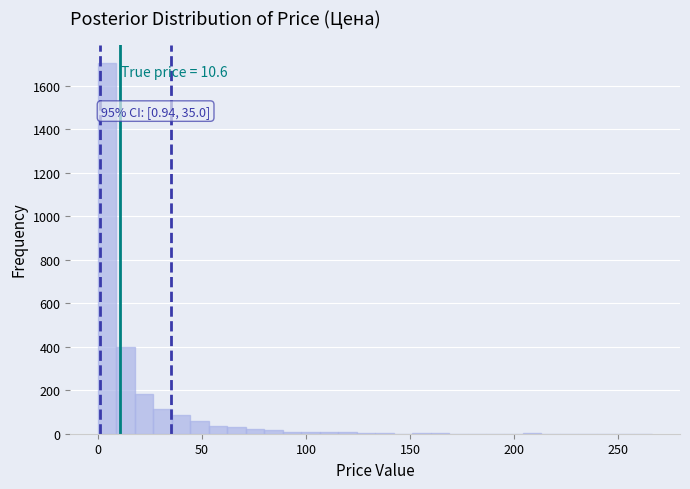

Read against the x-axis, roughly where is the centre of the tallest bar?

5